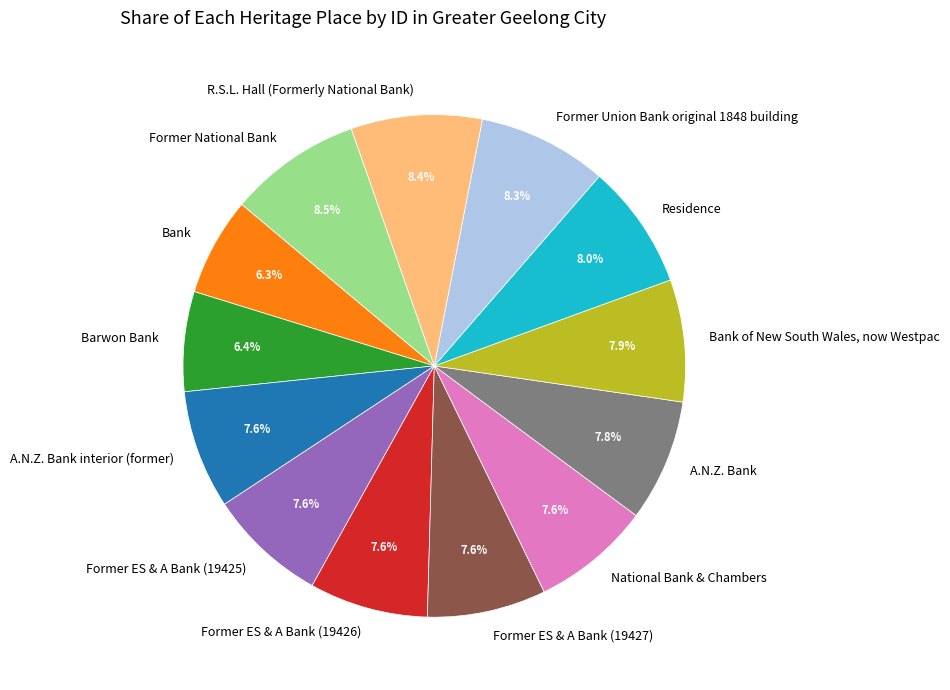

Count the number of slices in the pie.

13